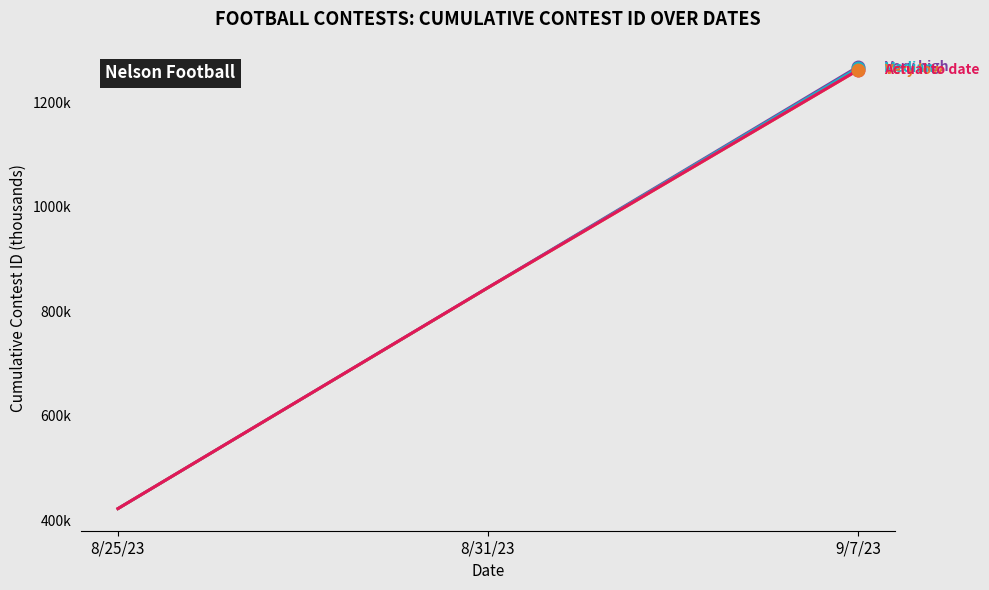

What is the label of the 1st point from the right?

9/7/23